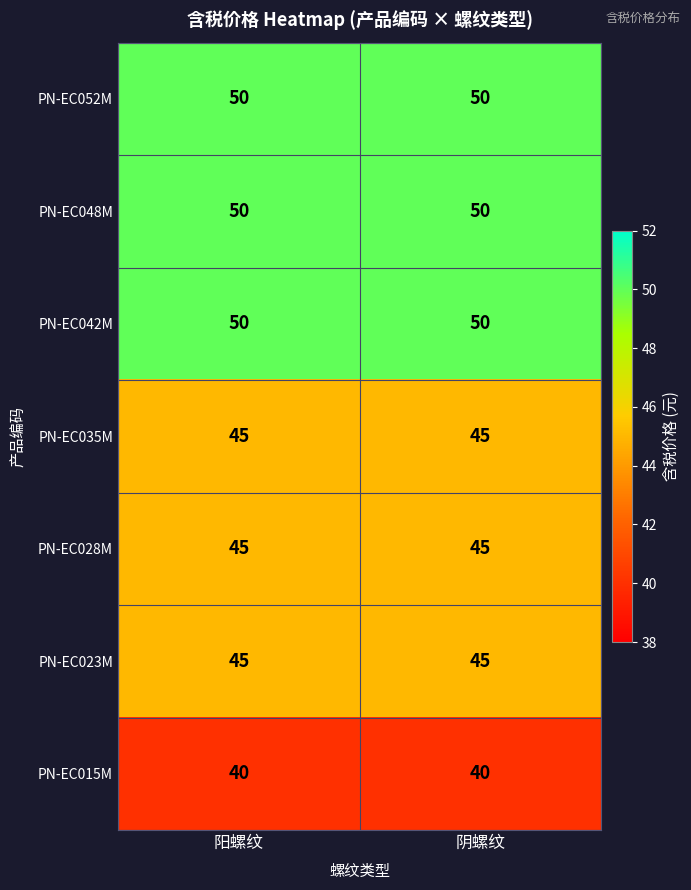

What is the difference between the highest and lowest values at 阴螺纹?

10